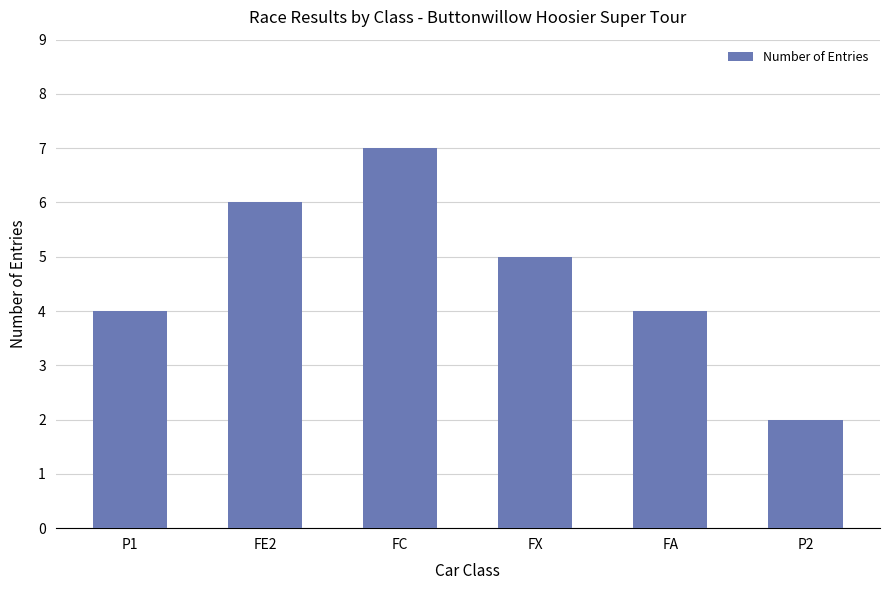

Where does the data first go above 5?

FE2